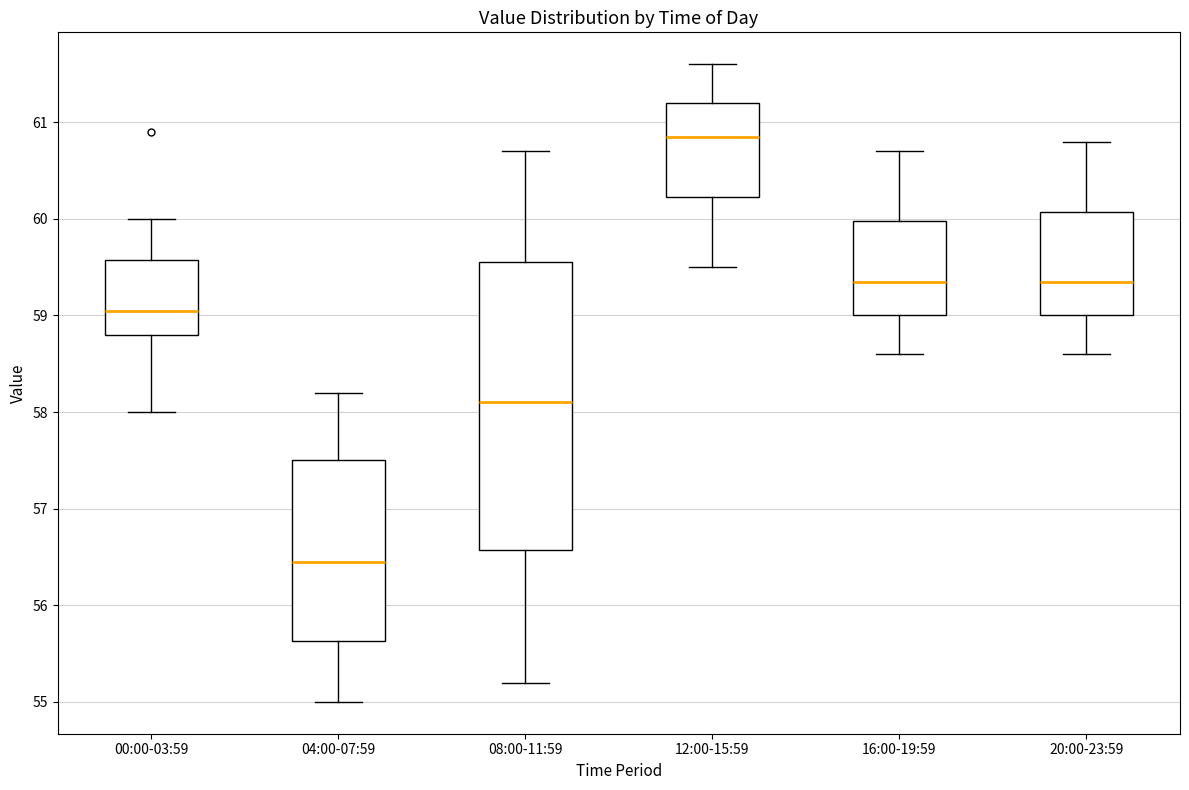

Reading left to right, transcribe this box plot: for each box, give where its median line is, the range the box spans, and where its two whiskers end, as read against the y-axis. The values are not printed on the chart, so give them approximately, as read against the axis.

00:00-03:59: median 59.1, box 58.8 to 59.6, whiskers 58.0 to 60.0
04:00-07:59: median 56.5, box 55.6 to 57.5, whiskers 55.0 to 58.2
08:00-11:59: median 58.1, box 56.6 to 59.6, whiskers 55.2 to 60.7
12:00-15:59: median 60.9, box 60.2 to 61.2, whiskers 59.5 to 61.6
16:00-19:59: median 59.4, box 59.0 to 60.0, whiskers 58.6 to 60.7
20:00-23:59: median 59.4, box 59.0 to 60.1, whiskers 58.6 to 60.8